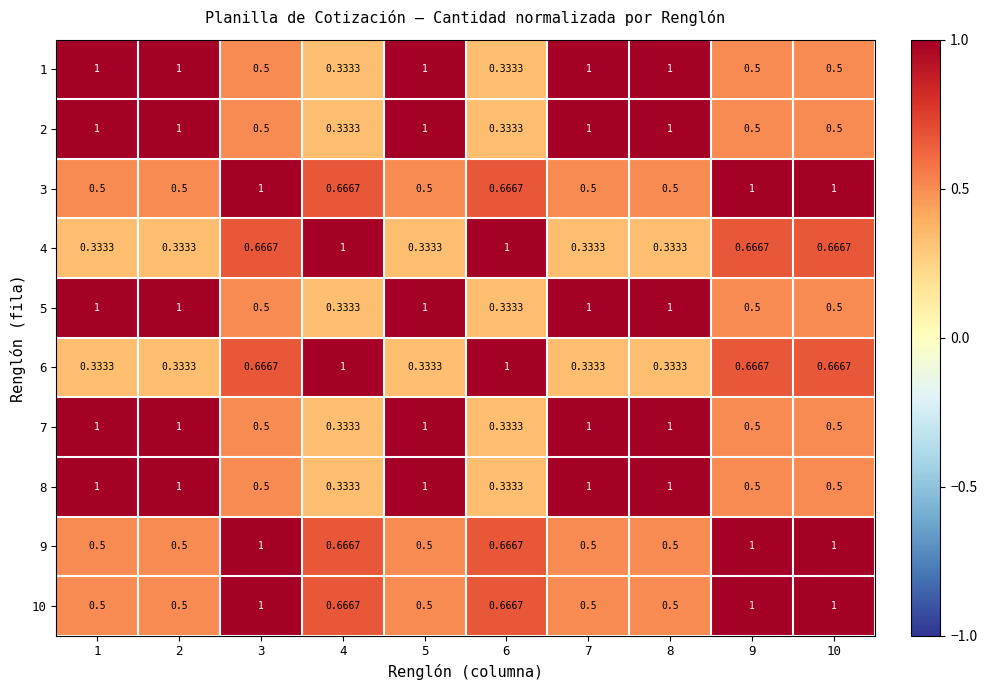

Is the value of 10 at 2 greater than the value of 8 at 7?

No